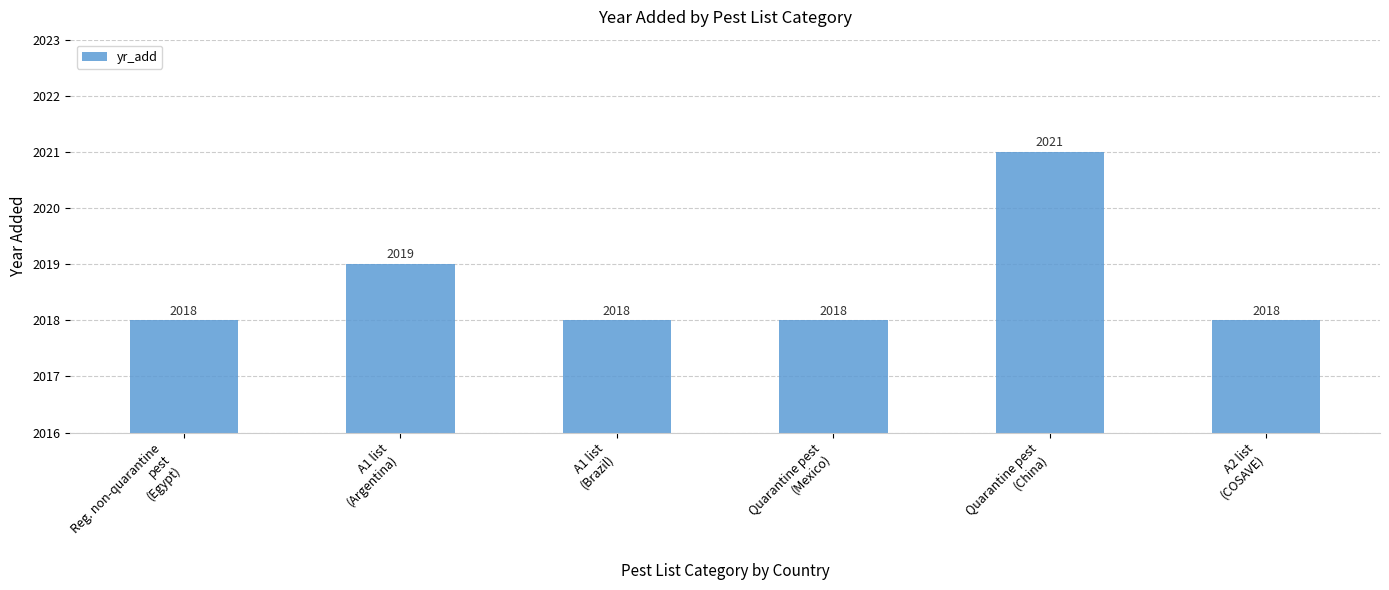

Reading left to right, what are all the values shown in this chart?

Reg. non-quarantine
pest
(Egypt)=2018	A1 list
(Argentina)=2019	A1 list
(Brazil)=2018	Quarantine pest
(Mexico)=2018	Quarantine pest
(China)=2021	A2 list
(COSAVE)=2018